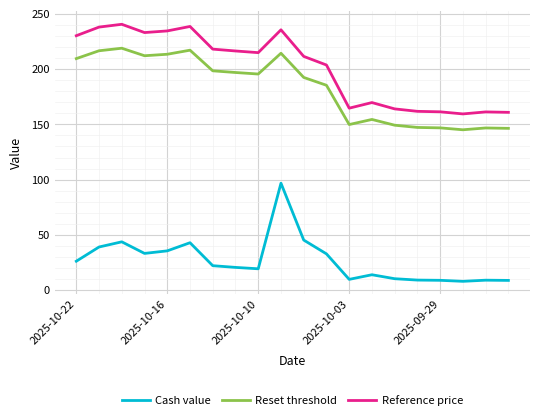

True or false: Reference price and Cash value intersect in this chart.

False